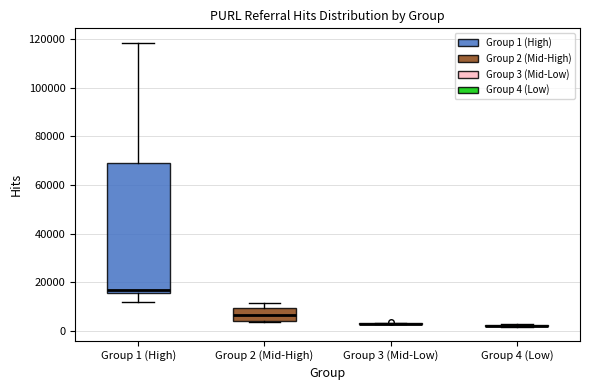

Comparing the boxes themselves (not the whiskers), which one is the tallest?

Group 1 (High)